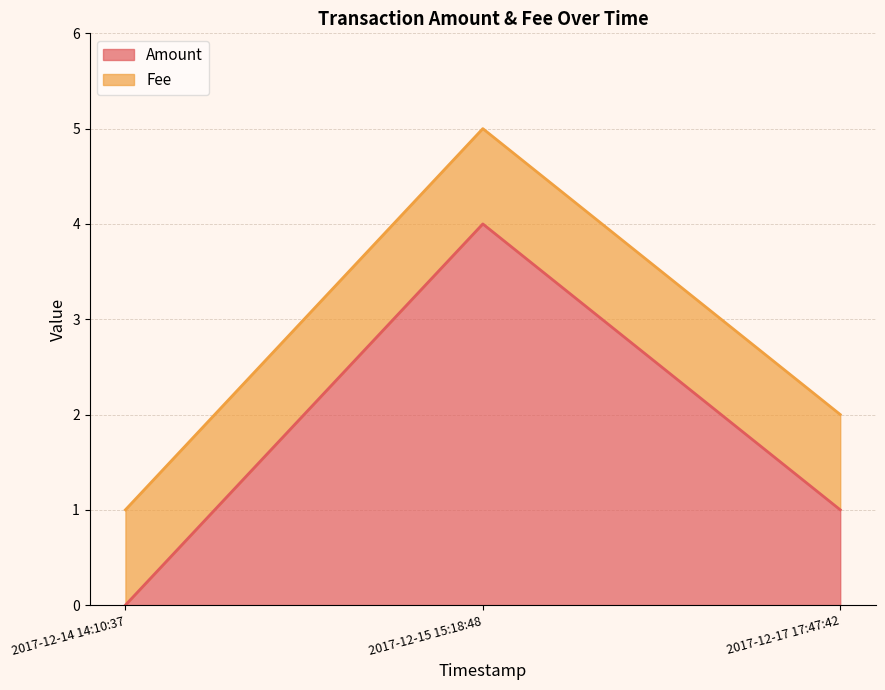

Which has a higher value, 2017-12-14 14:10:37 or 2017-12-17 17:47:42?

2017-12-17 17:47:42